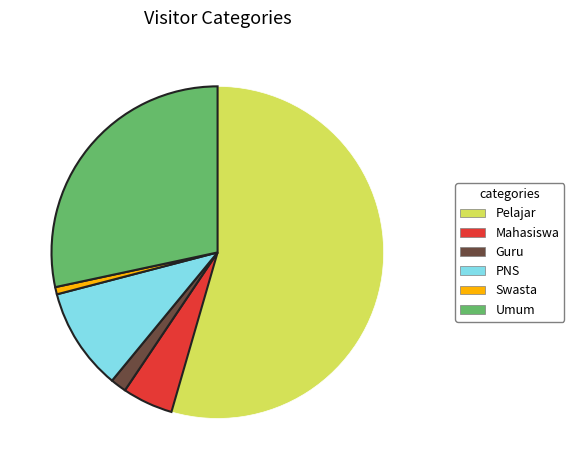

What is the smallest slice in the pie chart?

Swasta